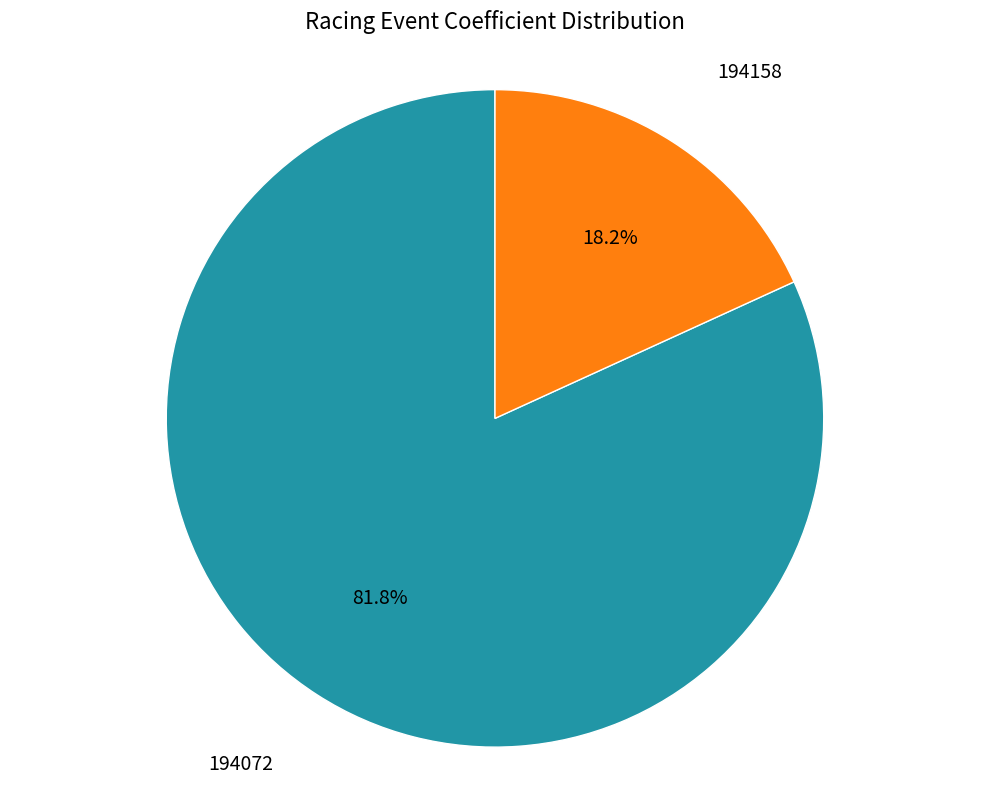

How many segments does this pie chart have?

2